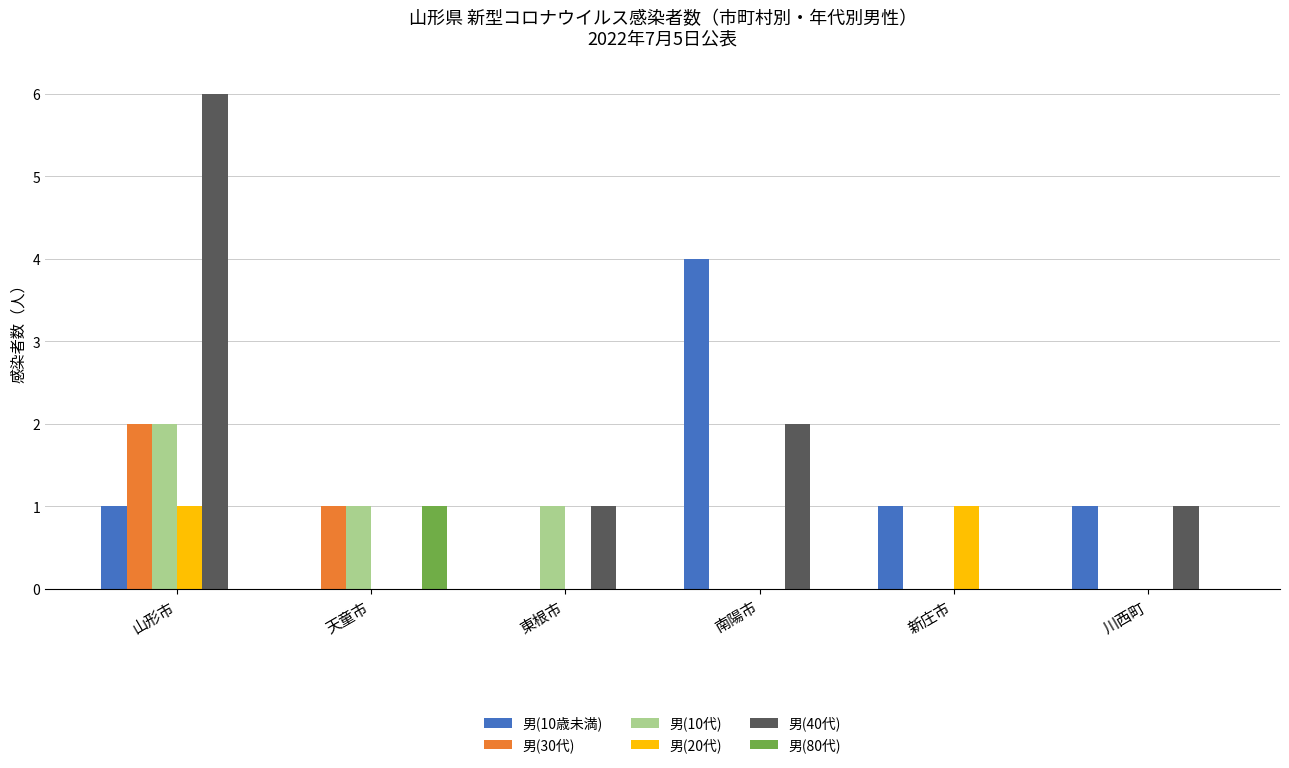

Which series has the largest total across all categories?

男(40代)